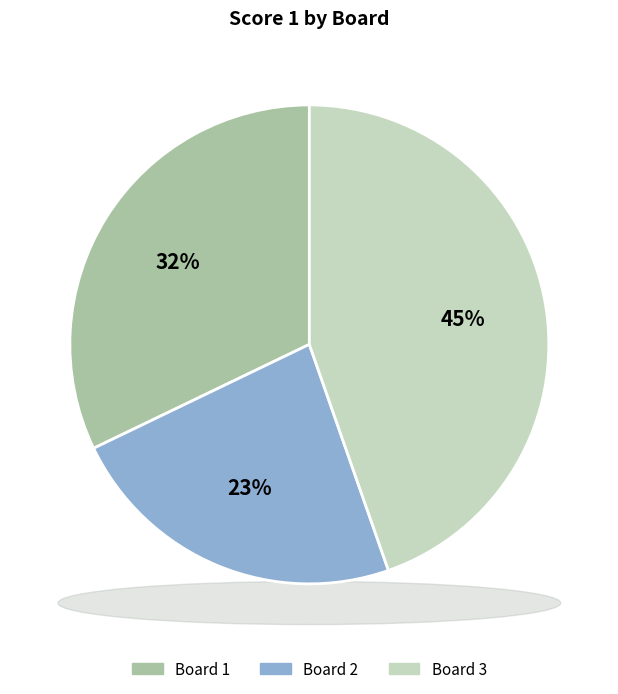

Is Board 2 the majority of the pie?

No